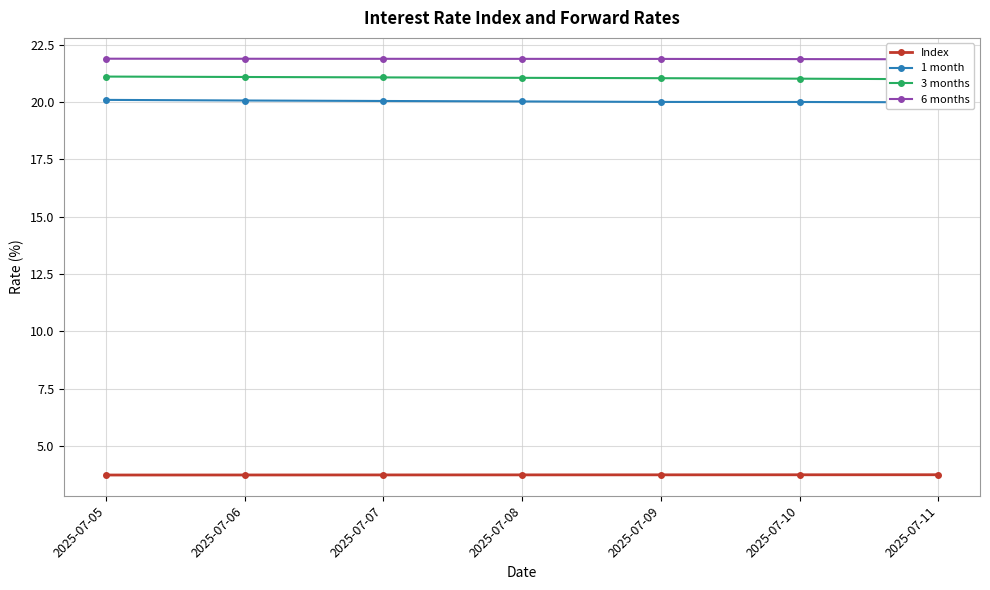

What is the total value across all series at 2025-07-07?

66.8